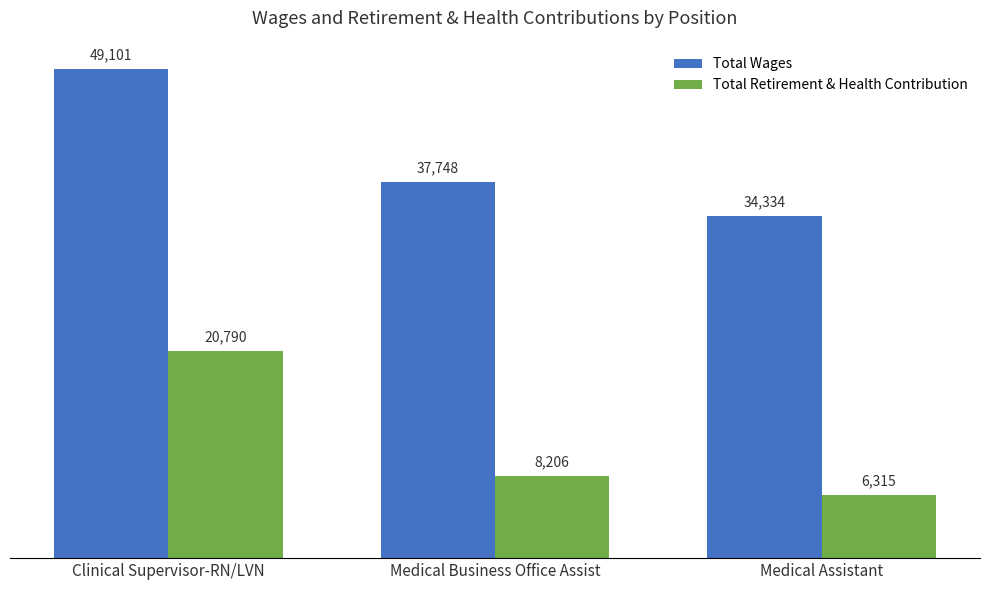

Where does the Total Wages series first go above 37748?

Clinical Supervisor-RN/LVN